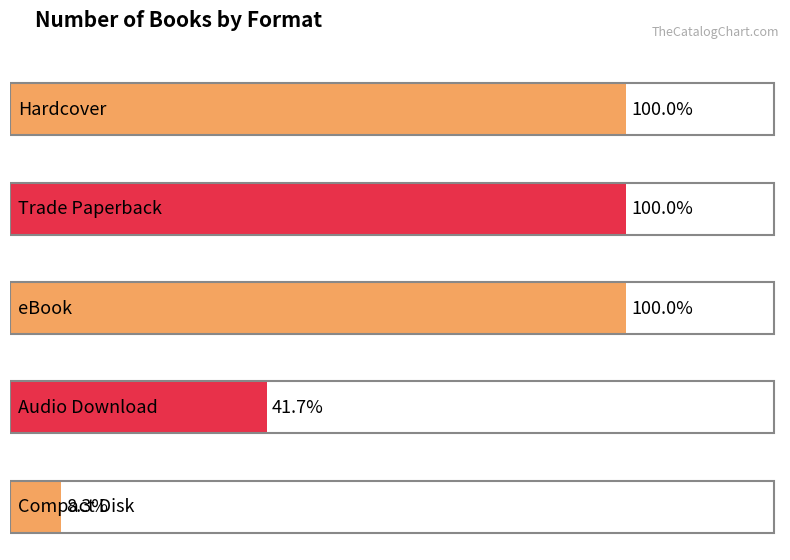

What value does the data have at Compact Disk?

3